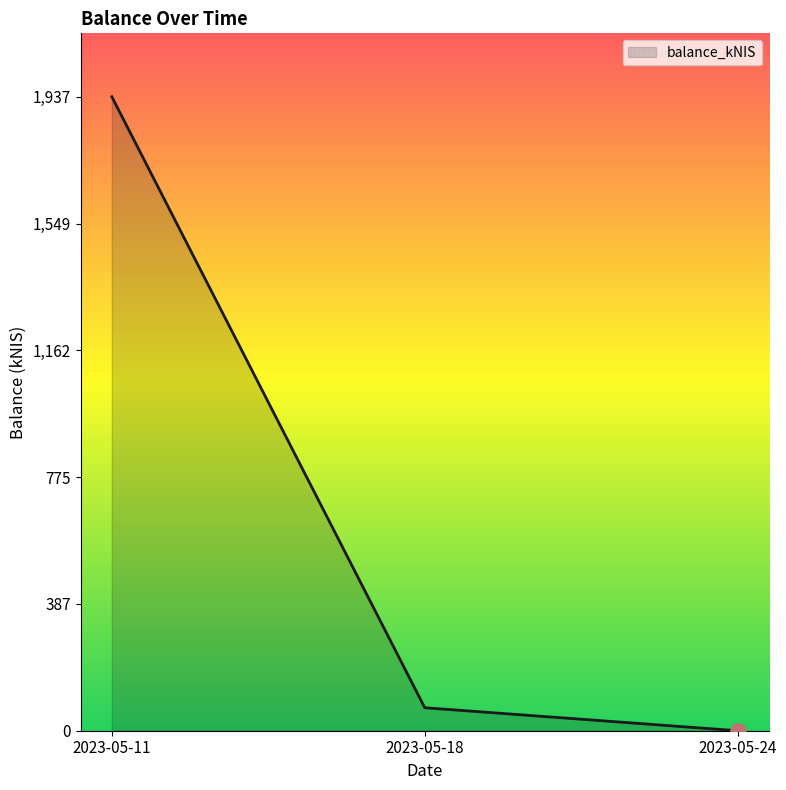

Between 2023-05-11 and 2023-05-24, which is larger?

2023-05-11